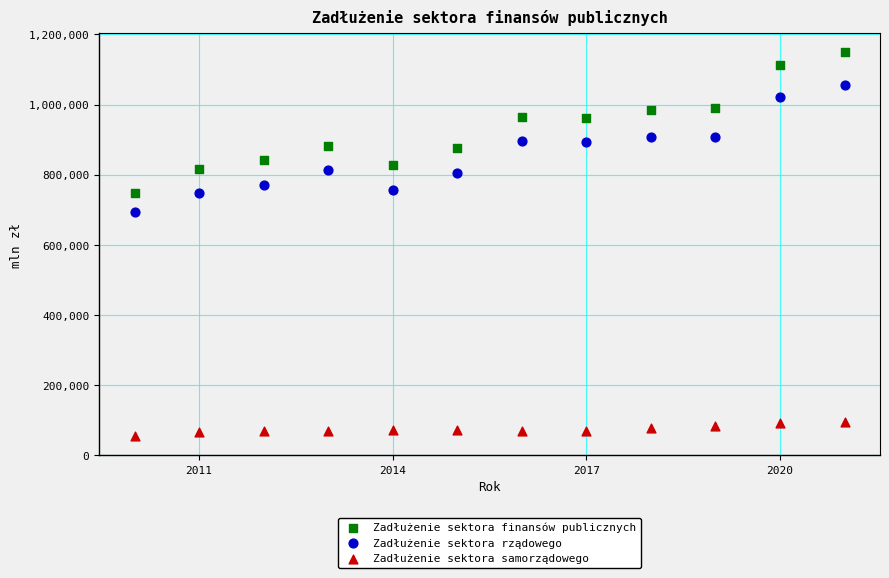

What are all the series names shown in the legend?

Zadłużenie sektora finansów publicznych, Zadłużenie sektora rządowego, Zadłużenie sektora samorządowego